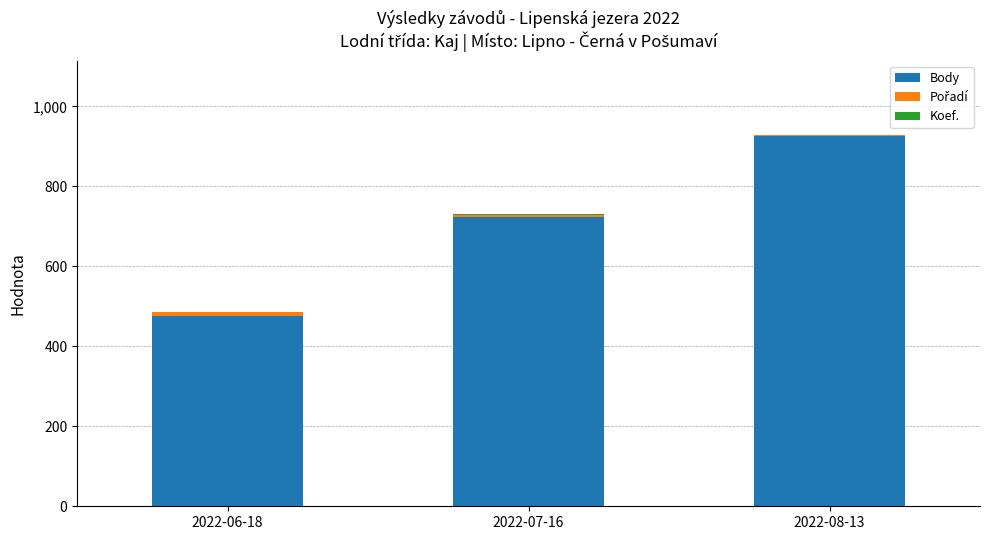

At which label does Body reach its peak?

2022-08-13